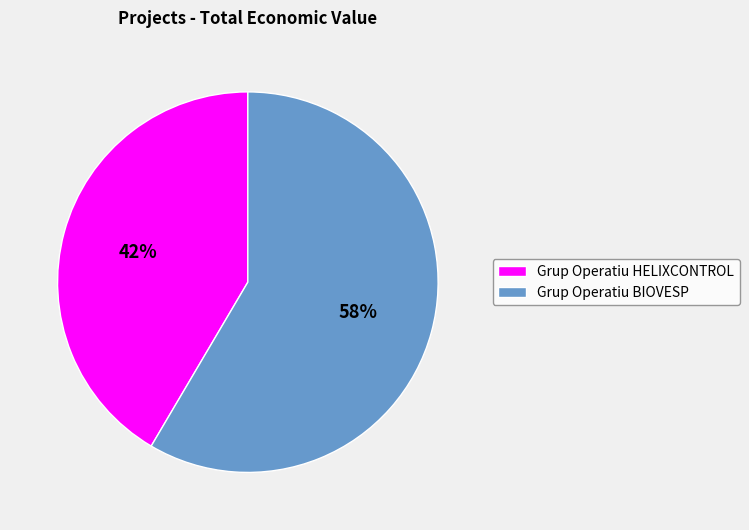

How many slices are in this pie chart?

2